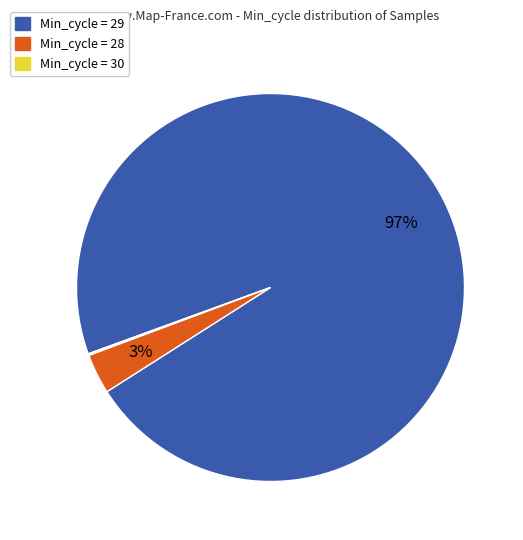

Is there any slice that represents more than half of the pie?

Yes